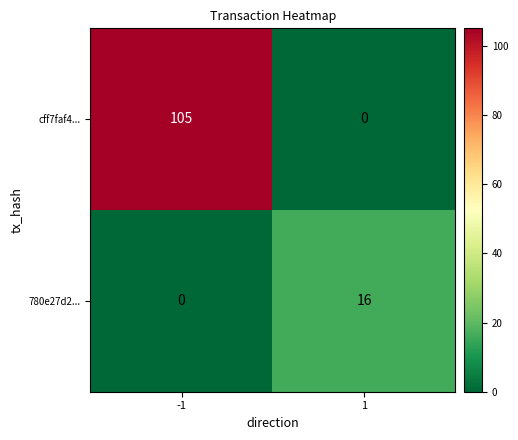

Between -1 and 1, which series saw the biggest shift?

cff7faf4...